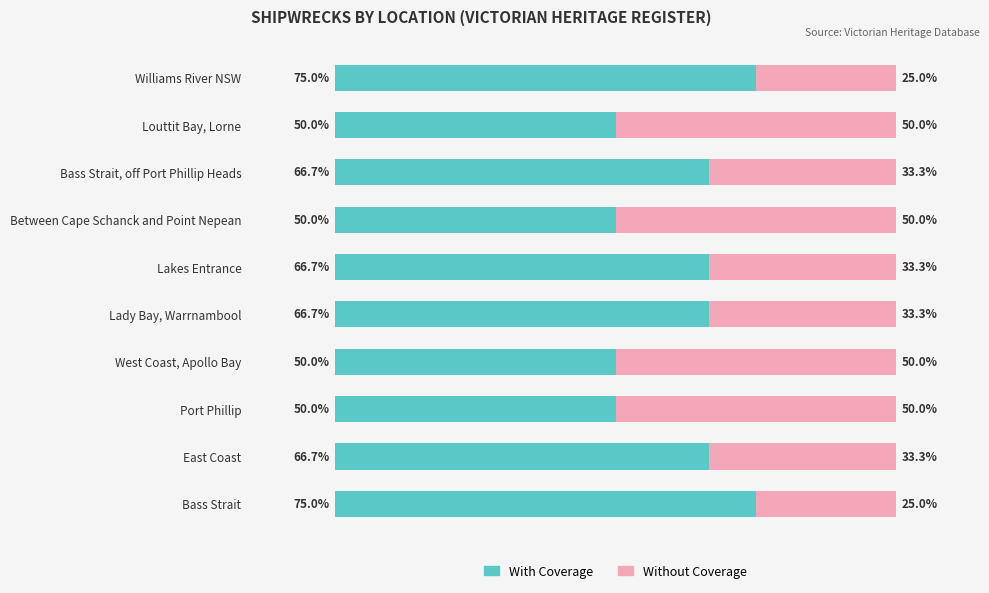

What are all the series names shown in the legend?

With Coverage, Without Coverage